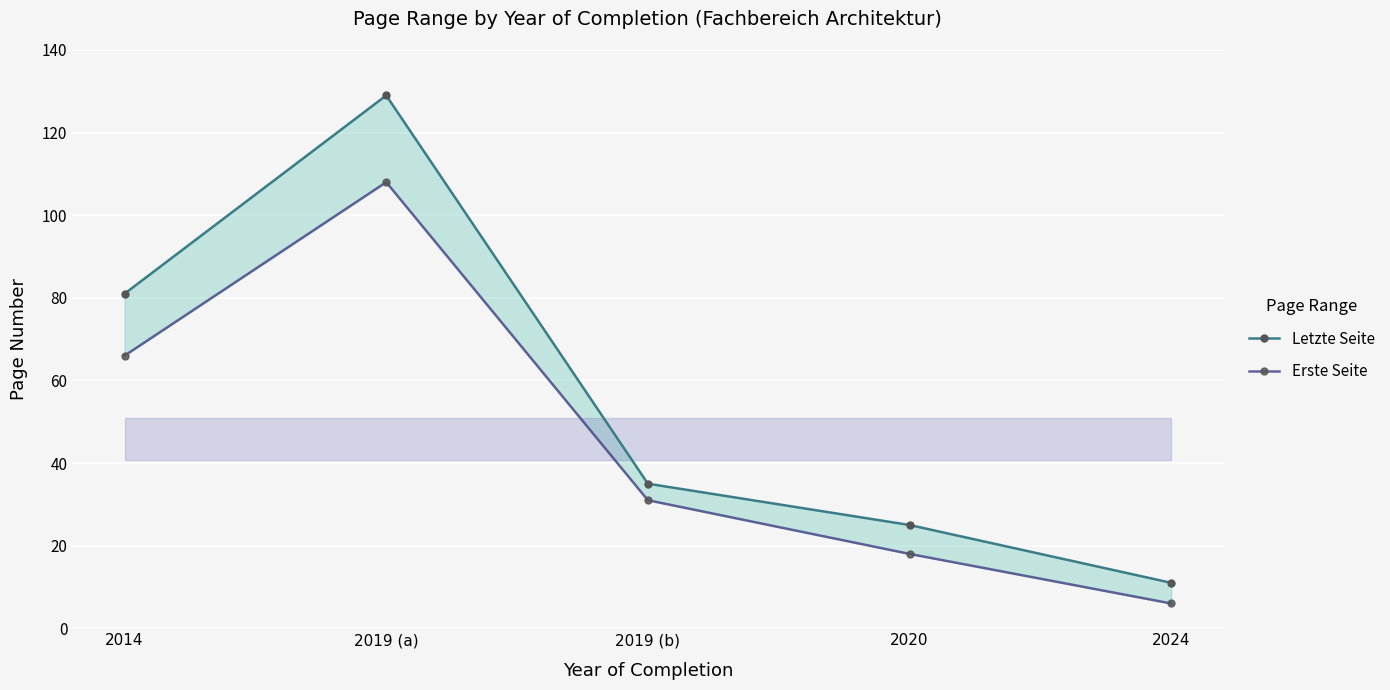

Rank the series by their maximum value, from lowest to highest.

Erste Seite, Letzte Seite